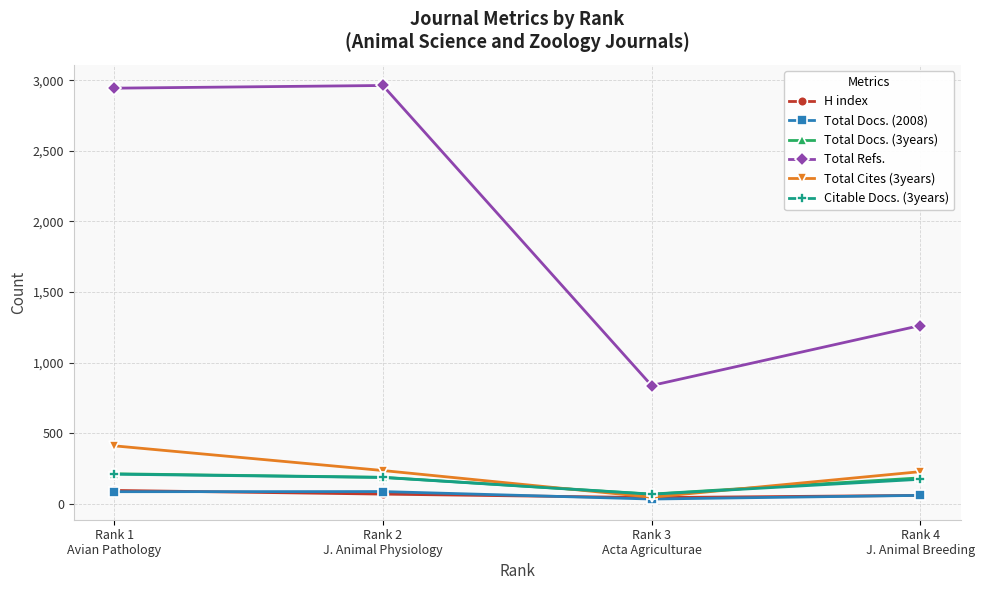

Which series has the largest total across all categories?

Total Refs.